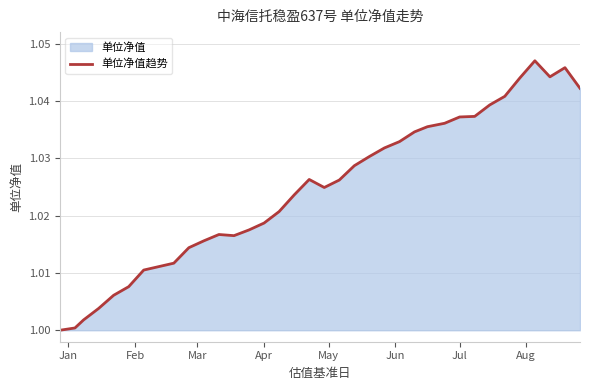

Is it true that the value at Apr is 0.5?

False